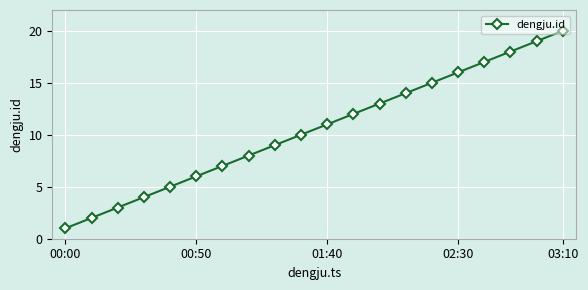

Reading left to right, transcribe all the data shown in this chart.

1	2	3	4	5	6	7	8	9	10	11	12	13	14	15	16	17	18	19	20